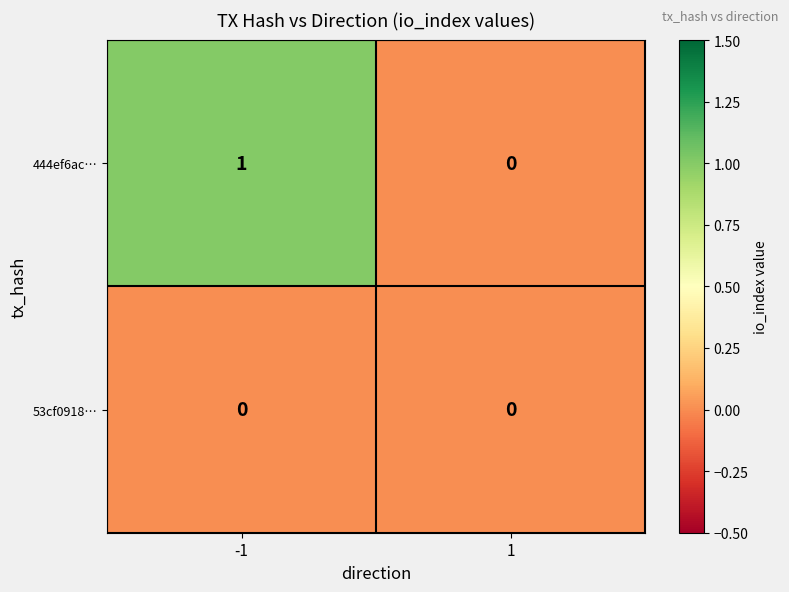

How many categories are shown in the chart?

2